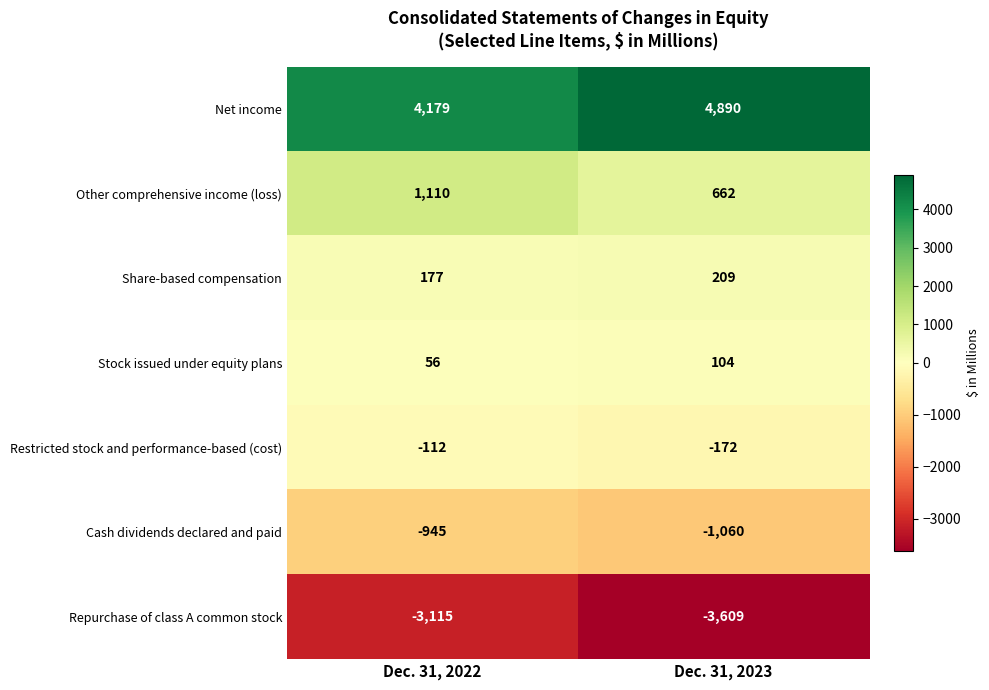

What is the sum of all Cash dividends declared and paid values?

-2005